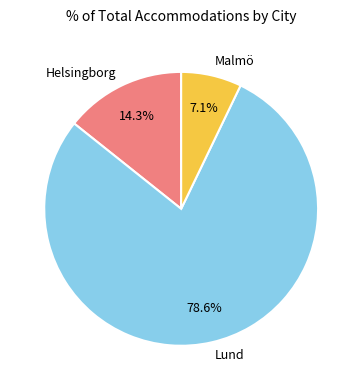

How many slices are in this pie chart?

3